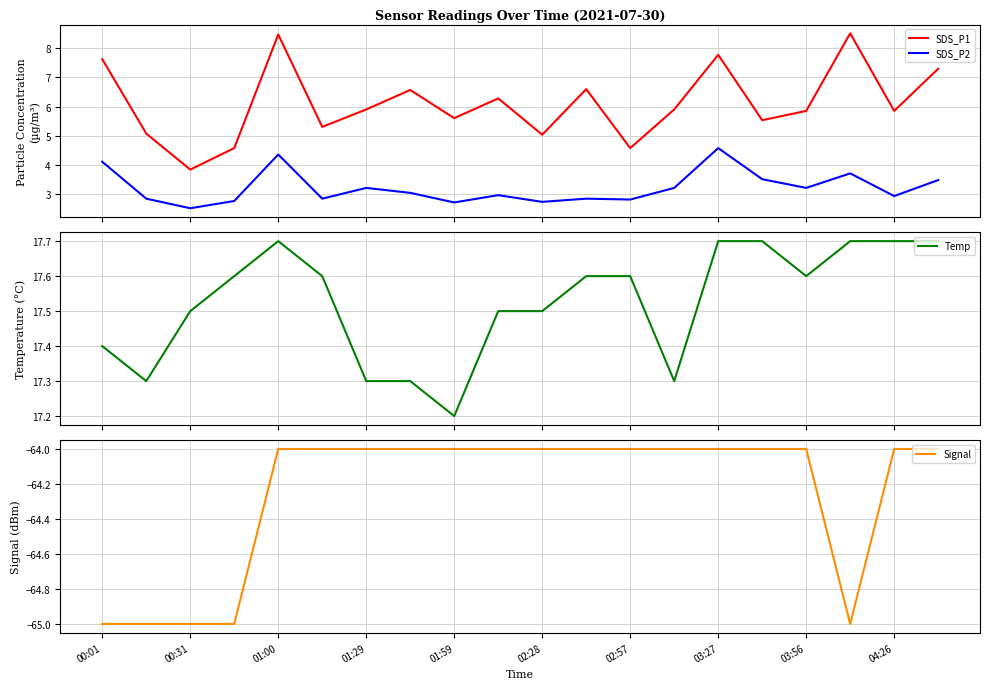

True or false: SDS_P2 has a value of 3.7 at 17.

True